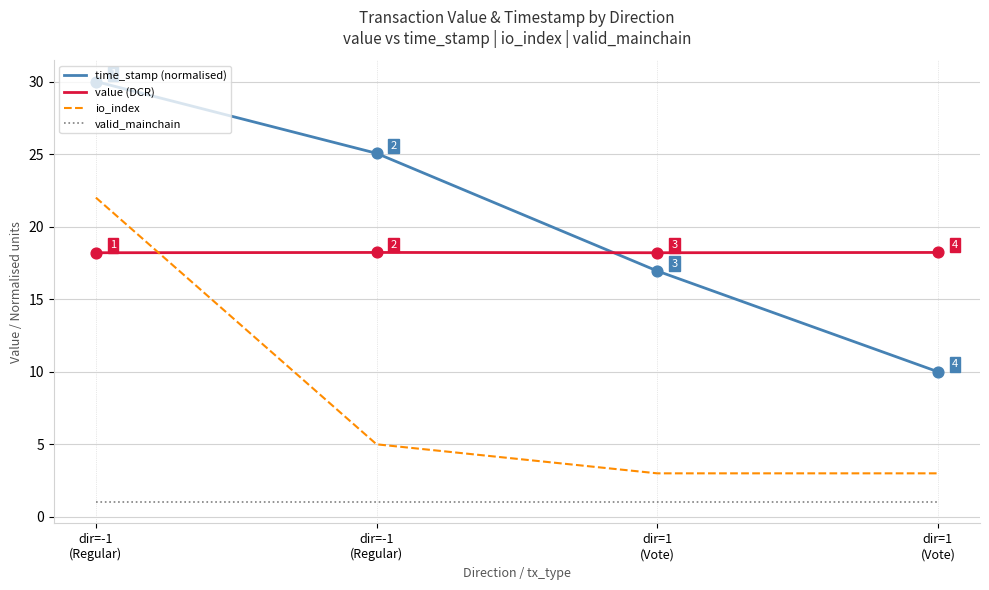

Which series has the largest total across all categories?

time_stamp (normalised)